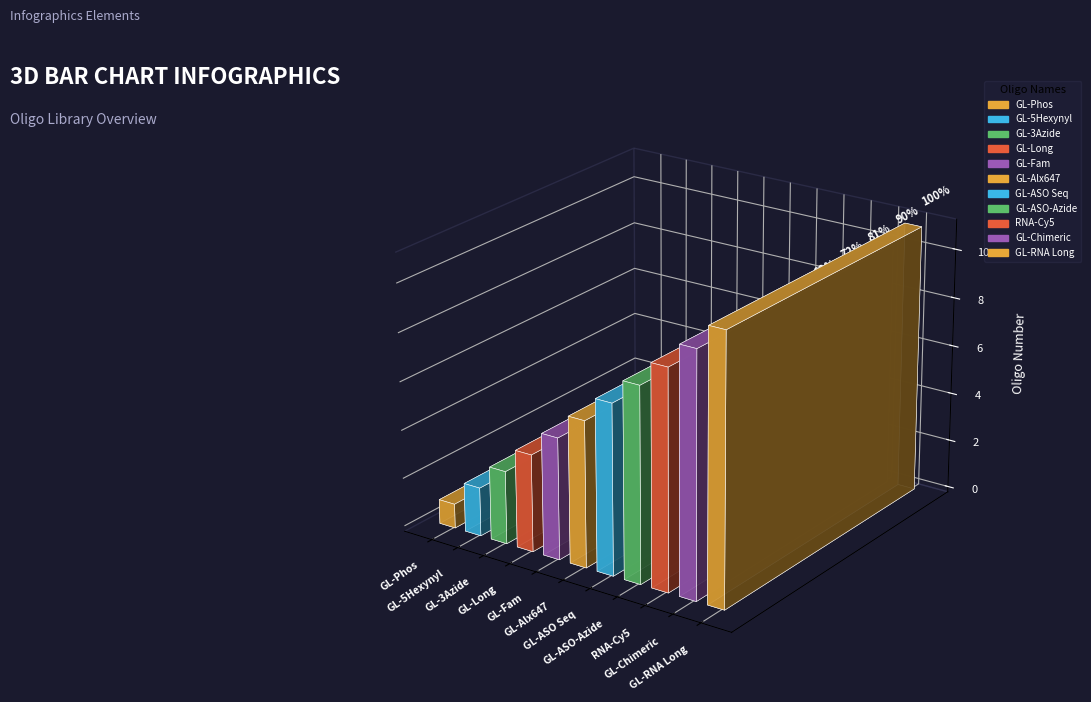

How many values are below 6?

5